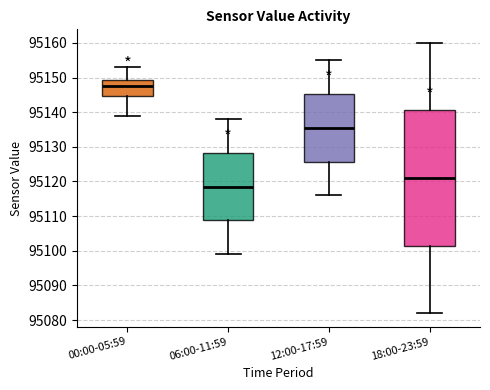

Which box is the tallest, from its lower edge to its upper edge?

18:00-23:59